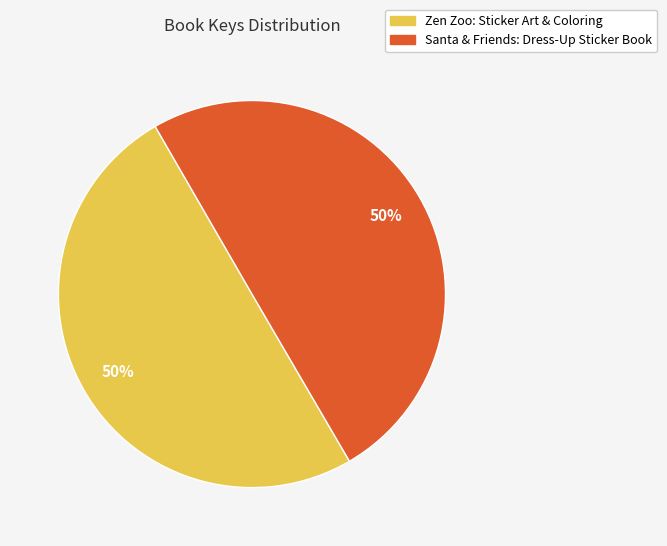

Do Santa & Friends: Dress-Up Sticker Book and Zen Zoo: Sticker Art & Coloring together represent more than half of the pie?

Yes